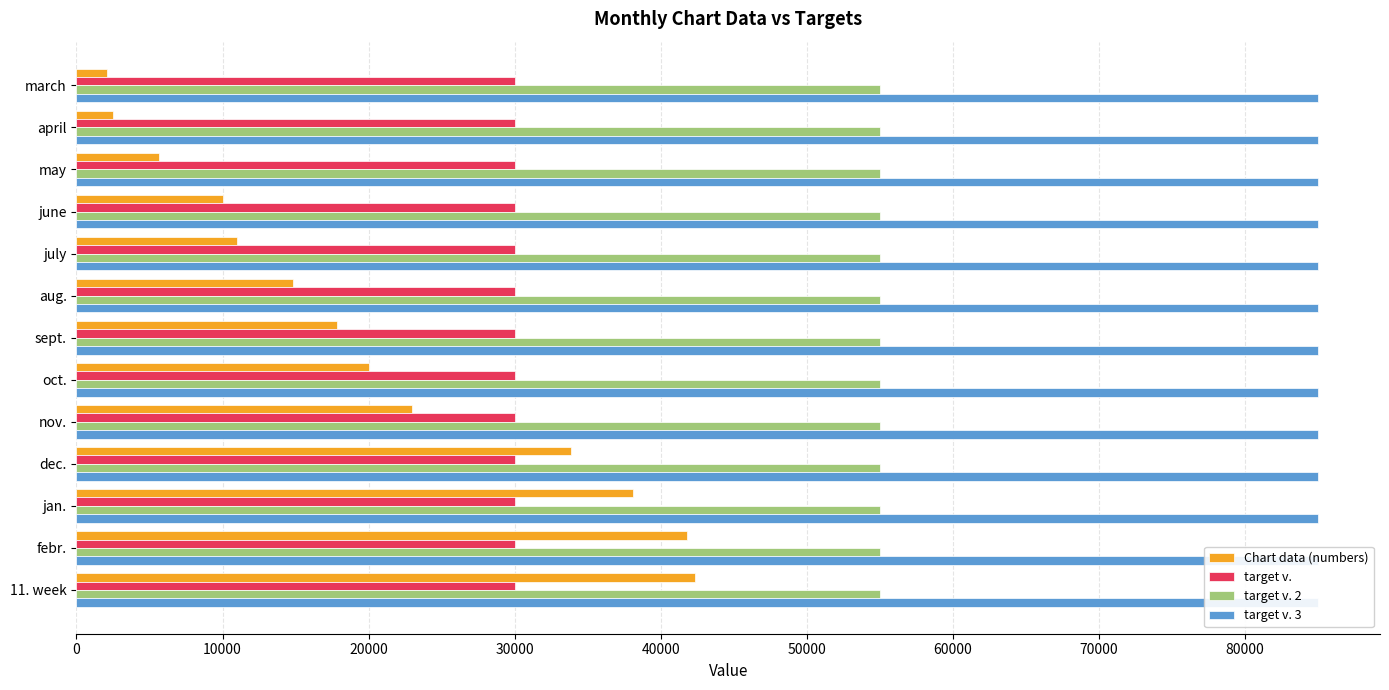

Reading right to left, extract all data points from this chart.

Chart data (numbers): 42325.0	41805.0	38101.0	33876.0	22955.0	20004.0	17868.0	14830.0	10960.0	10002.0	5623.0	2504.0	2087.0
target v.: 0.2	0.2	0.2	0.2	0.2	0.2	0.2	0.2	0.2	0.2	0.2	0.2	0.2
target v. 2: 0.2	0.2	0.2	0.2	0.2	0.2	0.2	0.2	0.2	0.2	0.2	0.2	0.2
target v. 3: 0.2	0.2	0.2	0.2	0.2	0.2	0.2	0.2	0.2	0.2	0.2	0.2	0.2